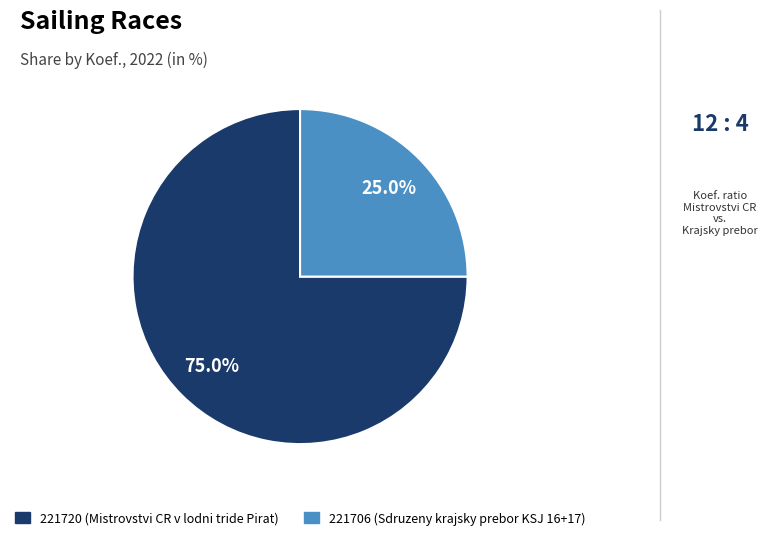

The 221706 slice represents 25% of the pie. True or false?

True